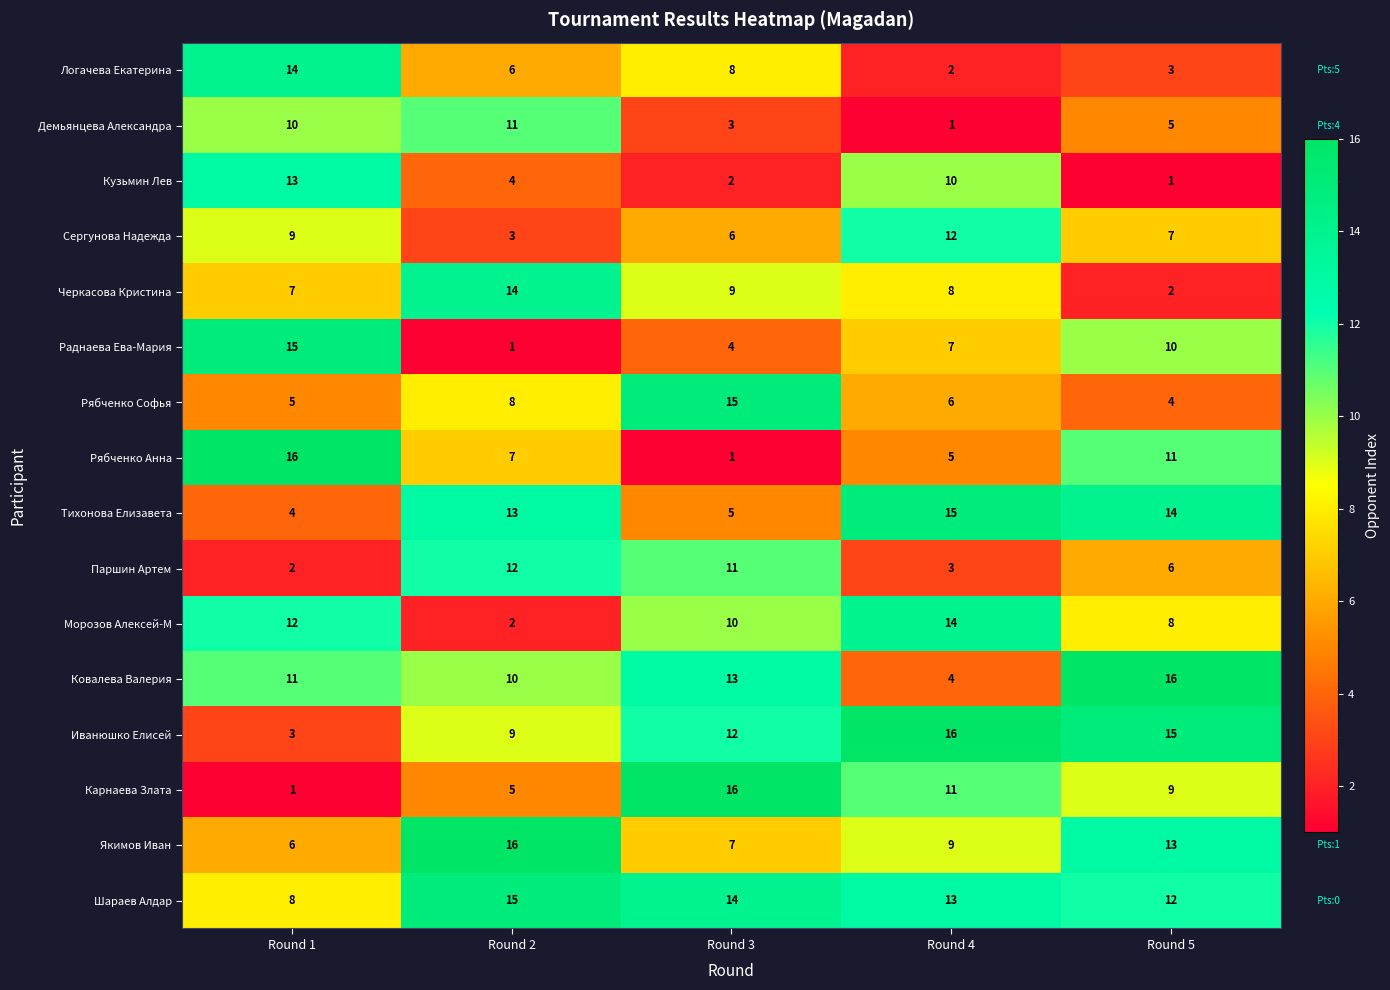

Rank the categories by Ковалева Валерия value from highest to lowest.

Round 5, Round 3, Round 1, Round 2, Round 4